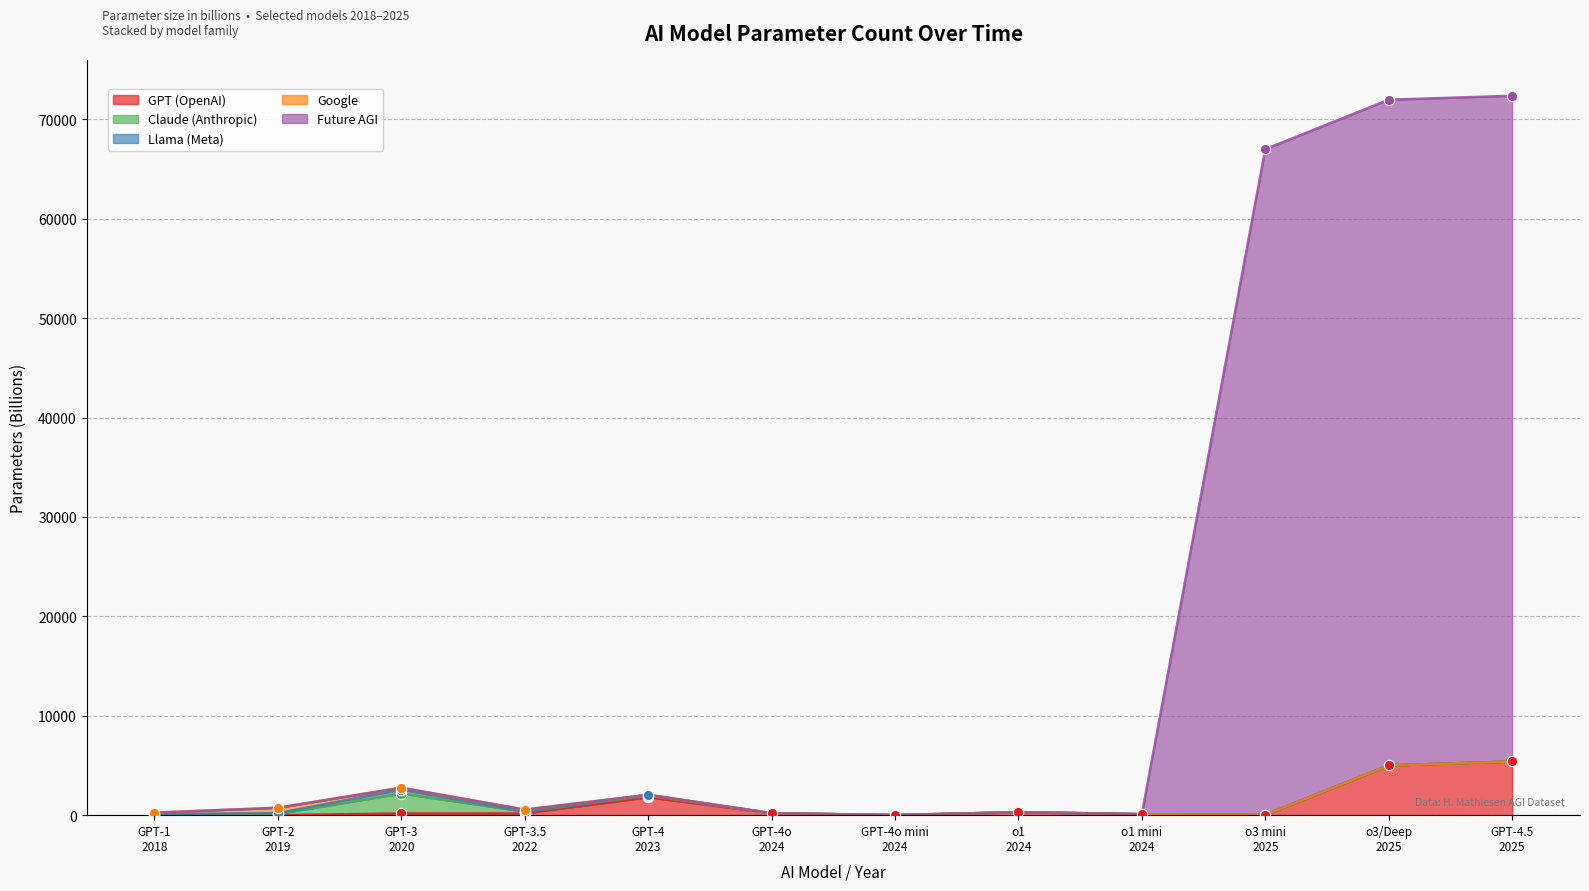

What are all the series names shown in the legend?

GPT (OpenAI), Claude (Anthropic), Llama (Meta), Google, Future AGI